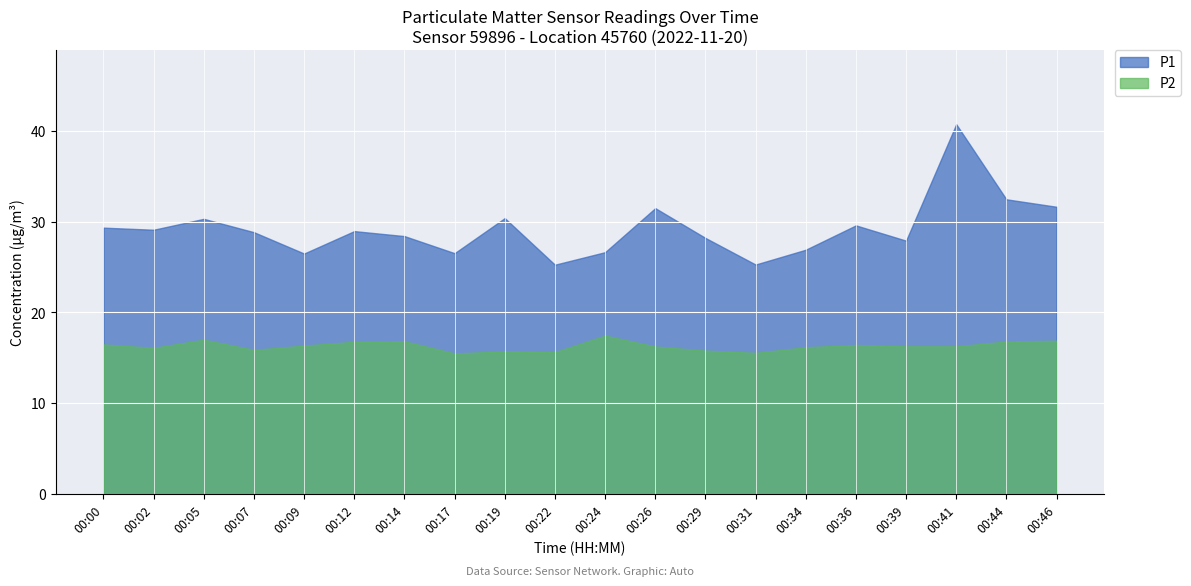

What is the value of the P2 point at the 4th from the left?

15.9